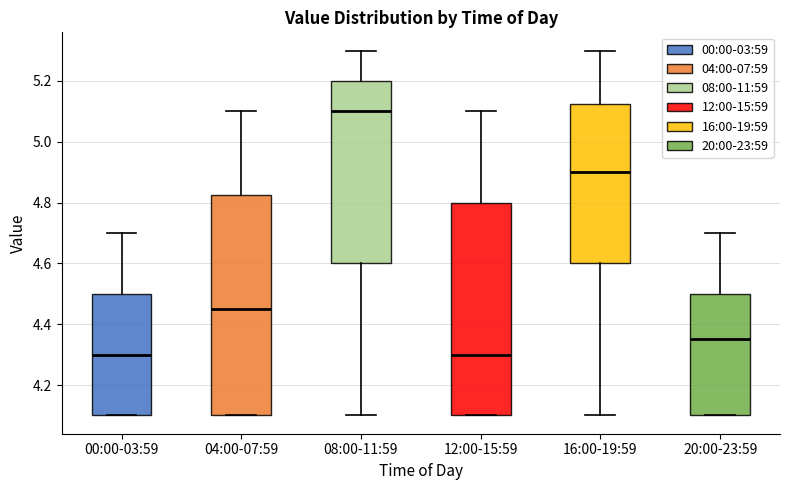

Reading left to right, read every box against the y-axis: the position of its median line, the range the box covers, and the ends of its whiskers. The values are not printed on the chart, so give them approximately, as read against the axis.

00:00-03:59: median 4.30, box 4.10 to 4.50, whiskers 4.10 to 4.70
04:00-07:59: median 4.46, box 4.10 to 4.82, whiskers 4.10 to 5.10
08:00-11:59: median 5.10, box 4.60 to 5.20, whiskers 4.10 to 5.30
12:00-15:59: median 4.30, box 4.10 to 4.80, whiskers 4.10 to 5.10
16:00-19:59: median 4.90, box 4.60 to 5.12, whiskers 4.10 to 5.30
20:00-23:59: median 4.36, box 4.10 to 4.50, whiskers 4.10 to 4.70